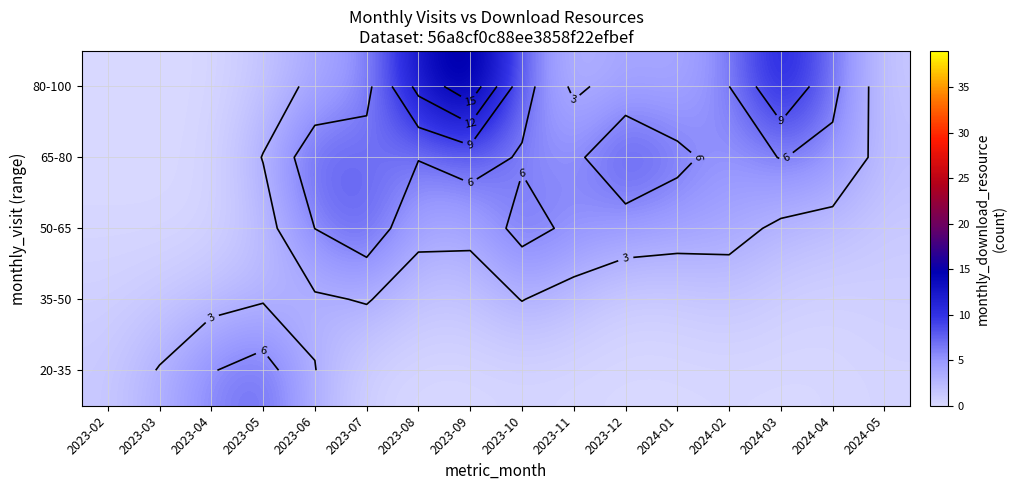

What is the approximate value of 80-100 at 2024-02?

6.0